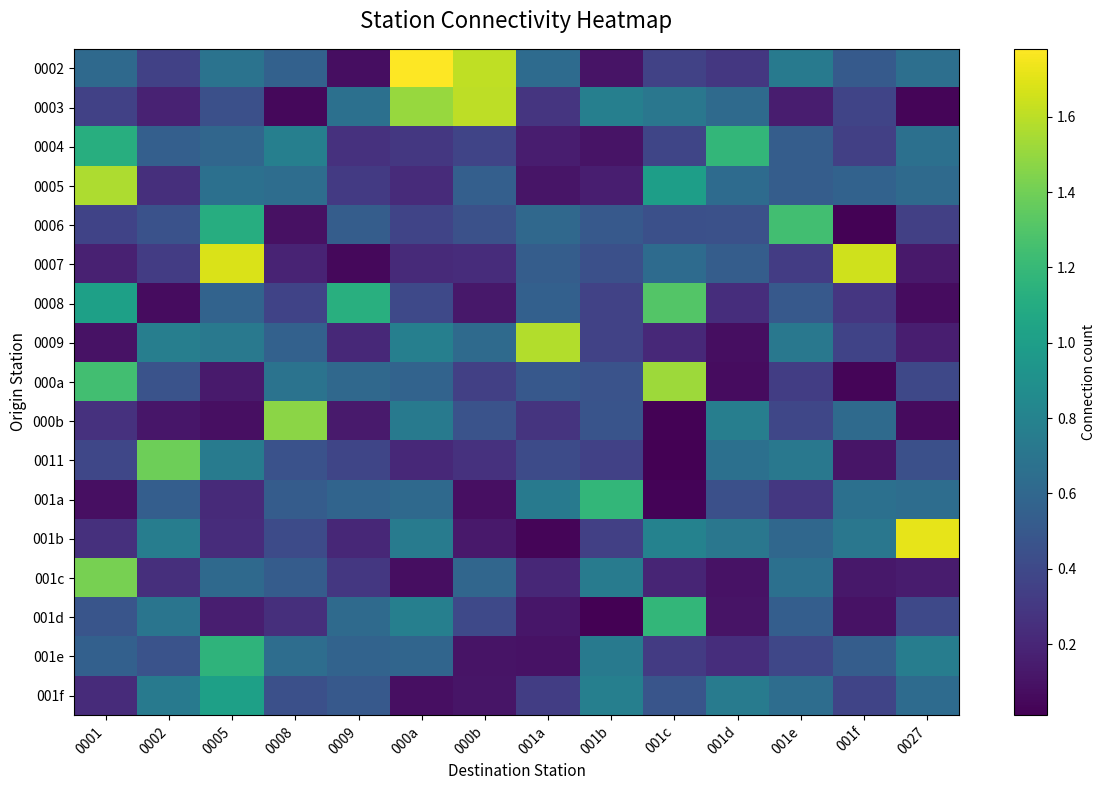

Which category has the highest value across all series?

000a